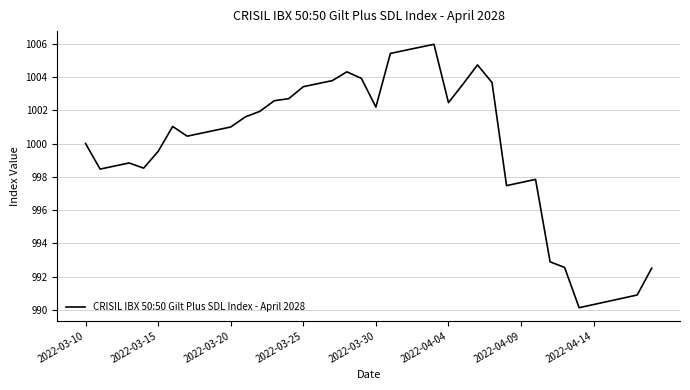

What is the maximum value shown in the chart?

1006.0